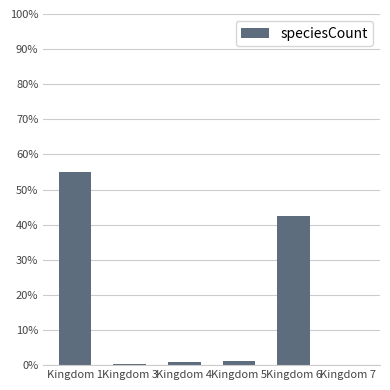

True or false: the data shows 74.9 at Kingdom 6.

False